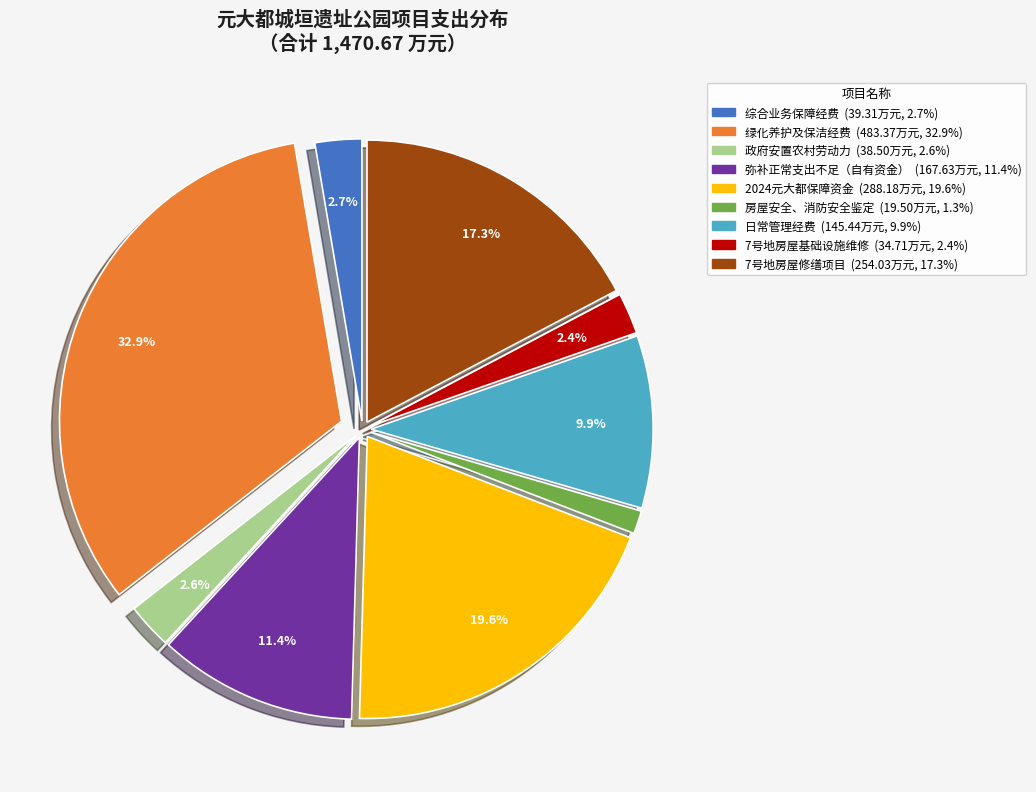

How many slices are in this pie chart?

9